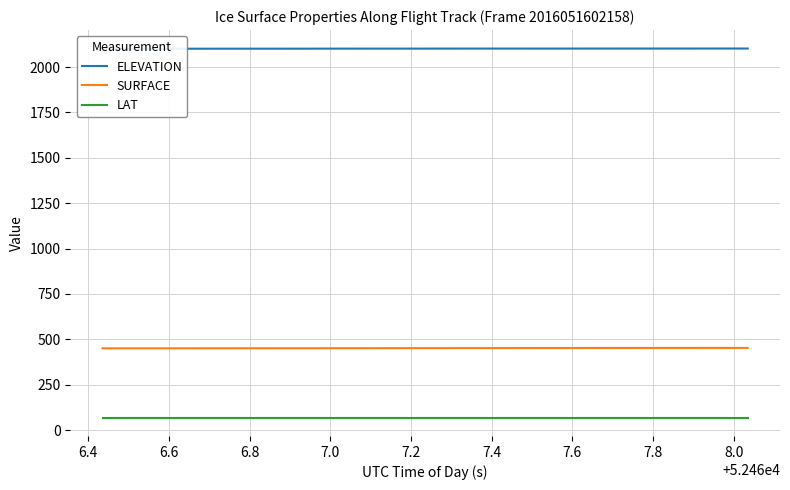

True or false: SURFACE and ELEVATION intersect in this chart.

False